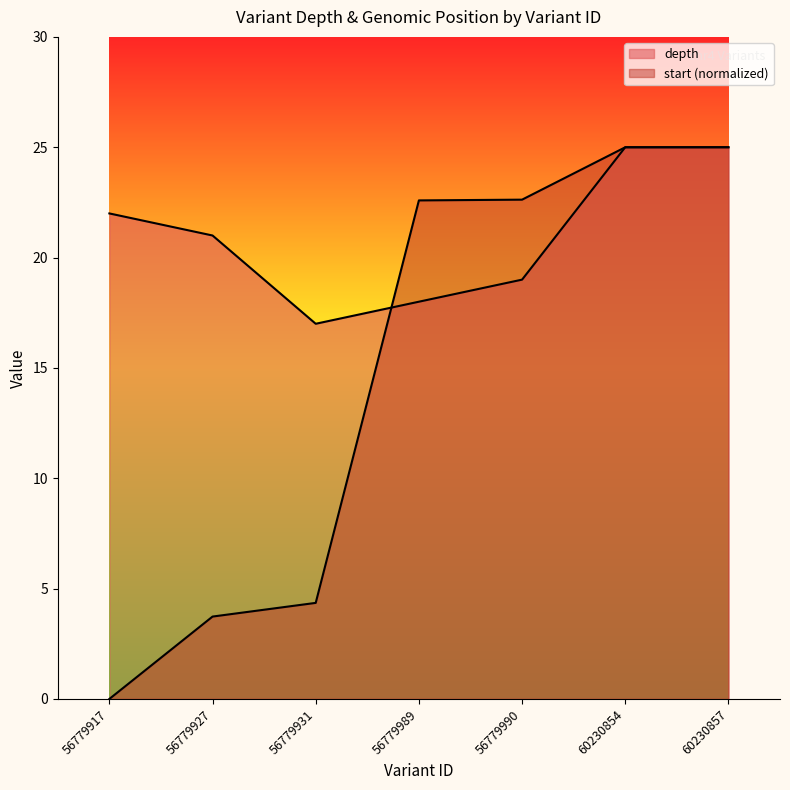

What is the approximate value of depth at 60230854?

25.0